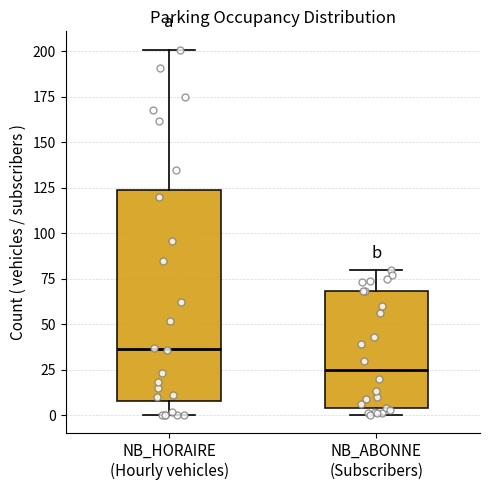

Reading left to right, read every box against the y-axis: the position of its median line, the range the box covers, and the ends of its whiskers. The values are not printed on the chart, so give them approximately, as read against the axis.

NB_HORAIRE (Hourly vehicles): median 35, box 10 to 125, whiskers 0 to 200
NB_ABONNE (Subscribers): median 25, box 5 to 70, whiskers 0 to 80